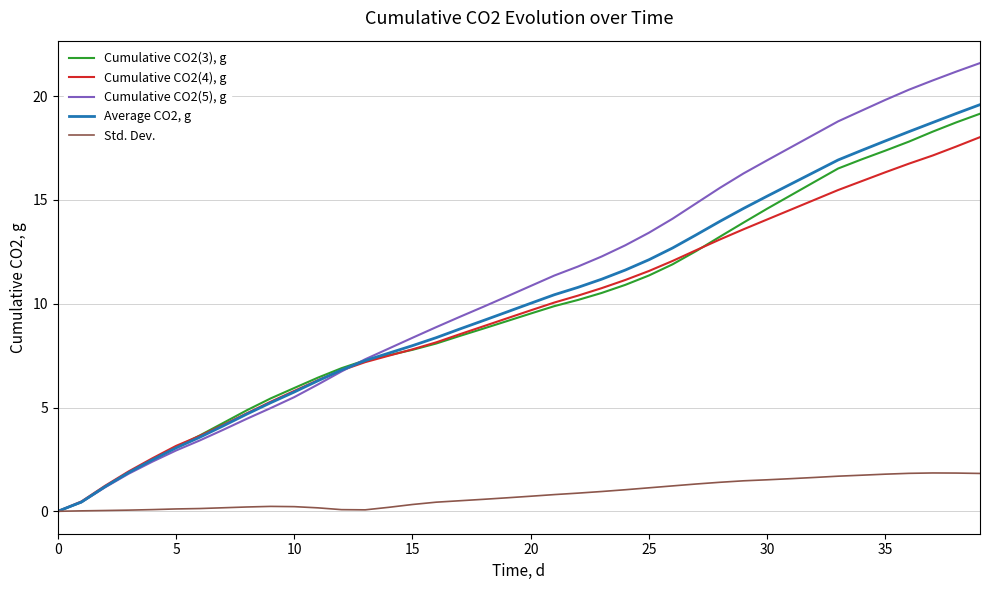

Which series has the largest total across all categories?

Cumulative CO2(5), g